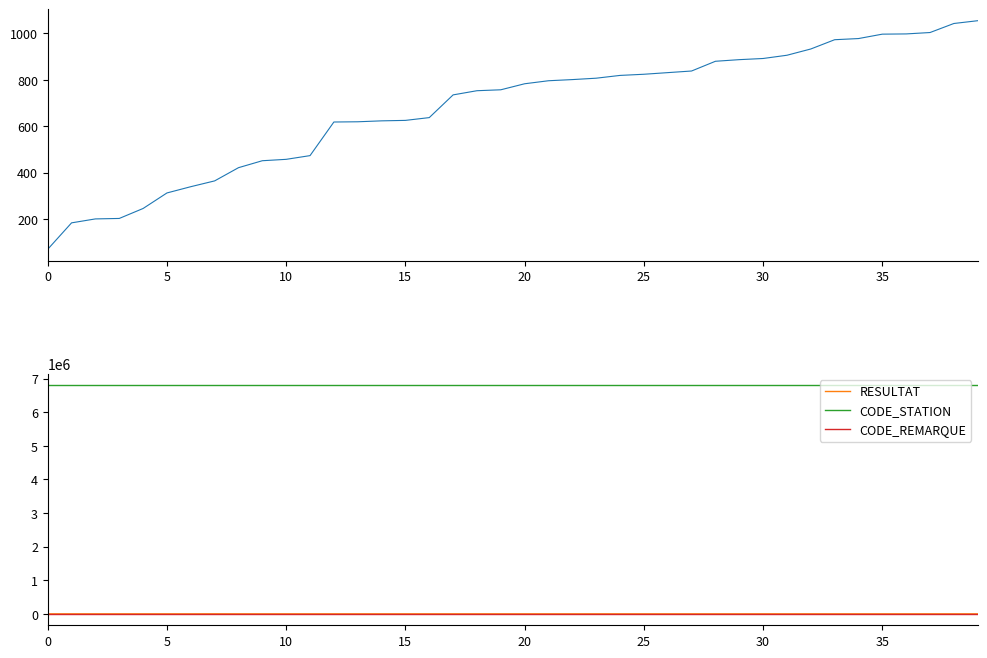

Does the chart display data point markers on the line(s)?

No